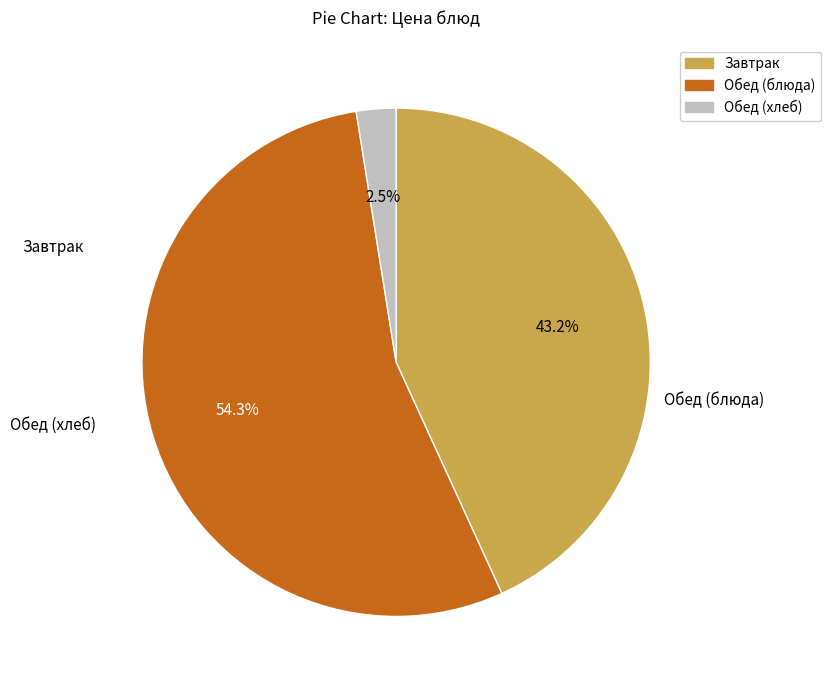

Is there any slice that represents more than half of the pie?

Yes